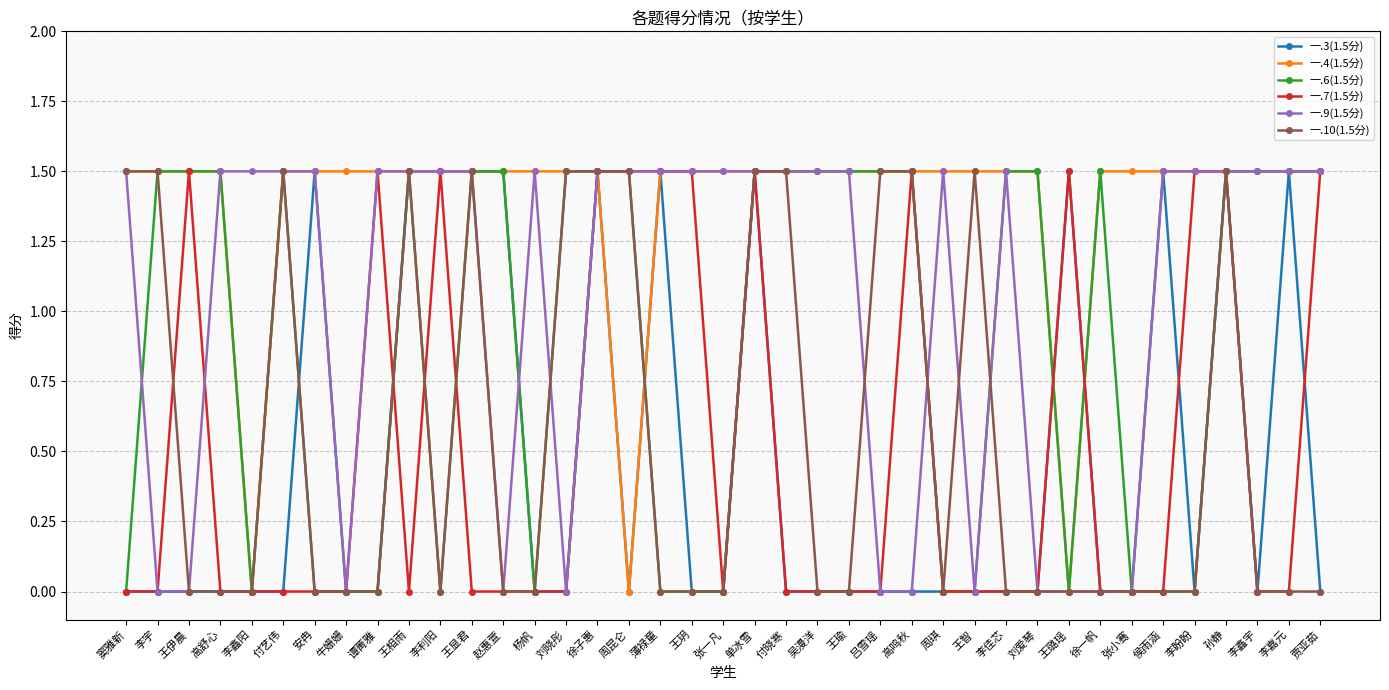

What is the difference between the highest and lowest values at 徐一帆?

1.5